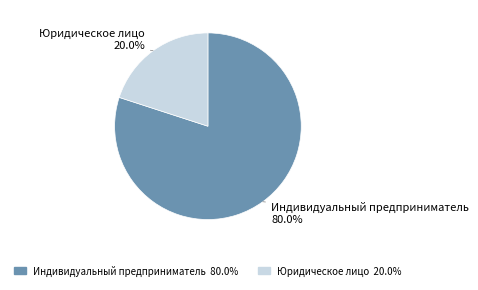

Does Юридическое лицо account for over 50% of the chart?

No